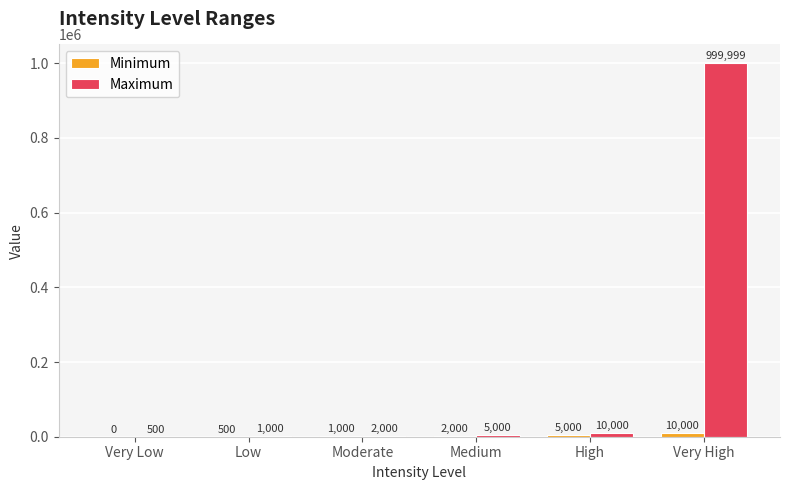

Where is Maximum nearest to the value 500249?

High